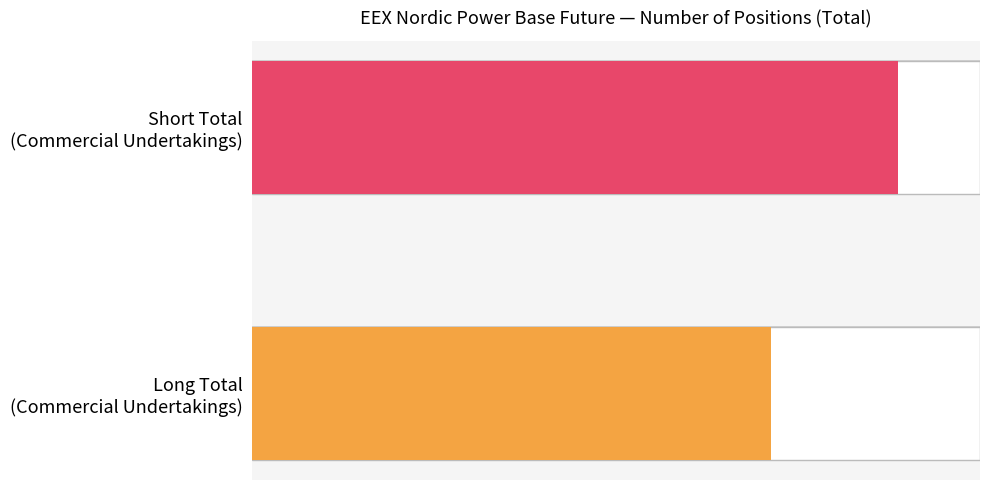

Is it true that the value at Short Total (Commercial Undertakings) is 11106551?

False